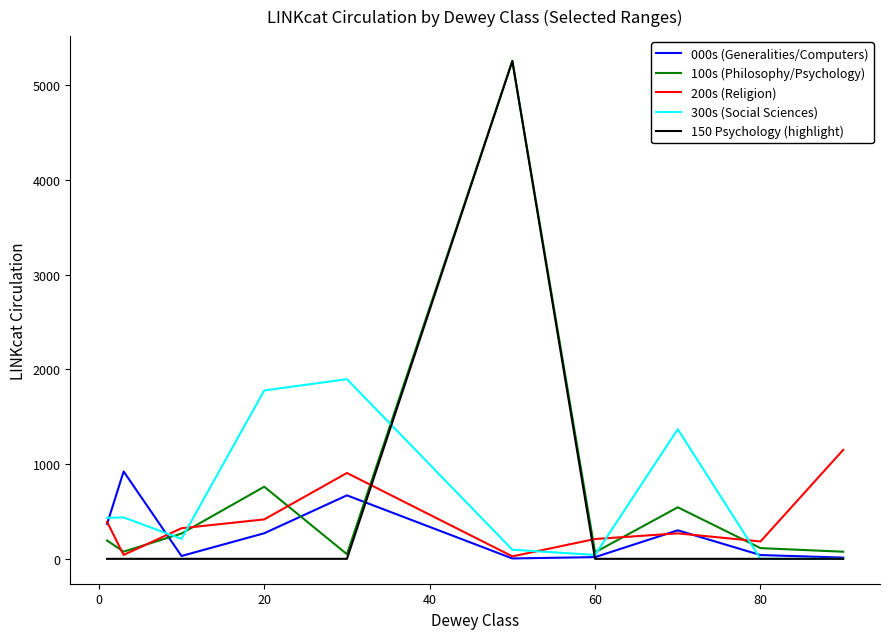

Which series has the widest spread of values?

150 Psychology (highlight)